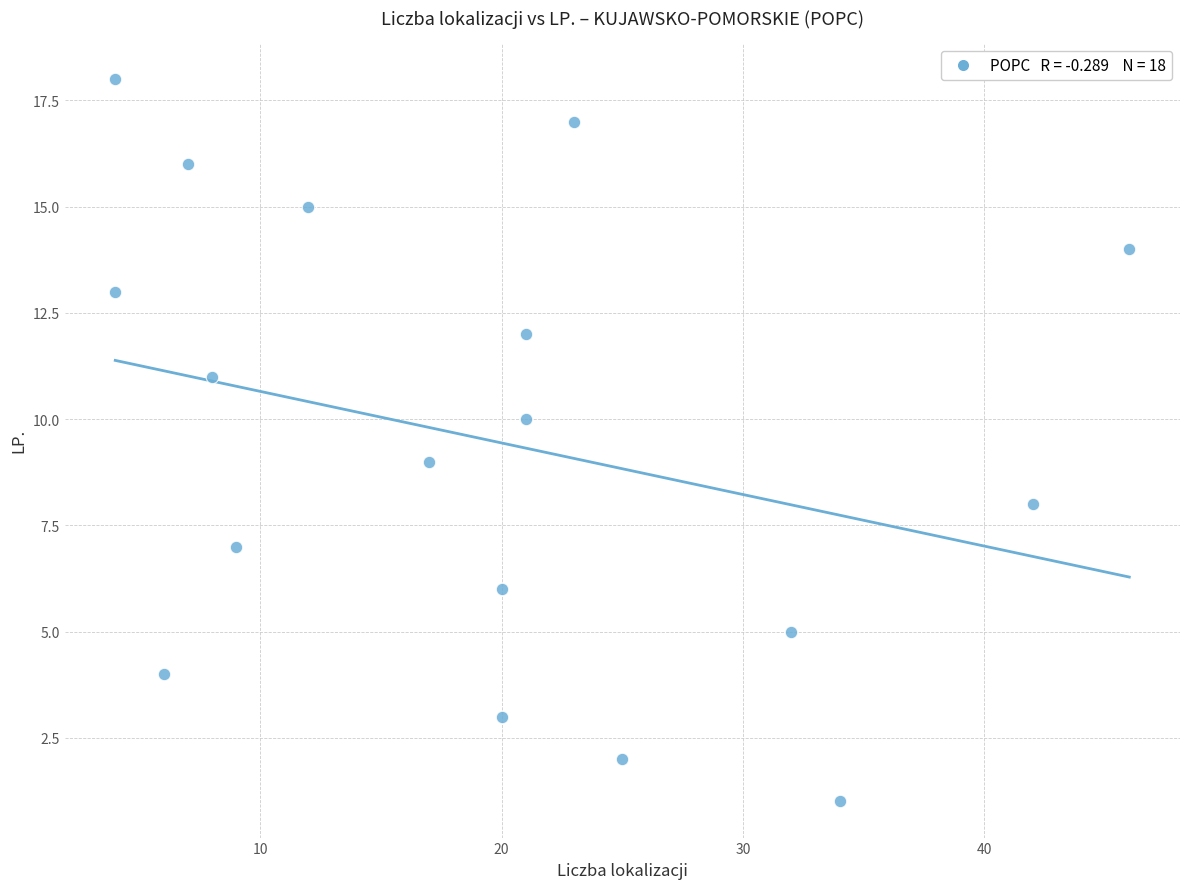

What is the range of Y values (max minus min)?

17